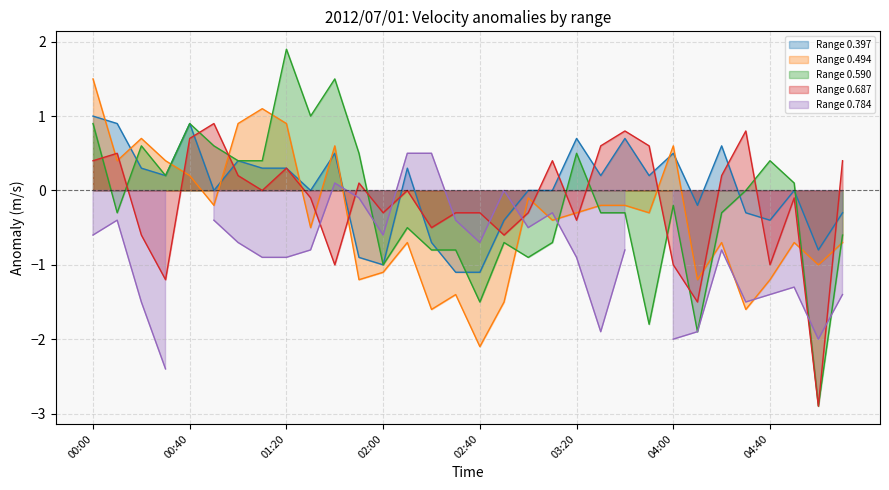

How many negative values does the 0.397 series have?

11